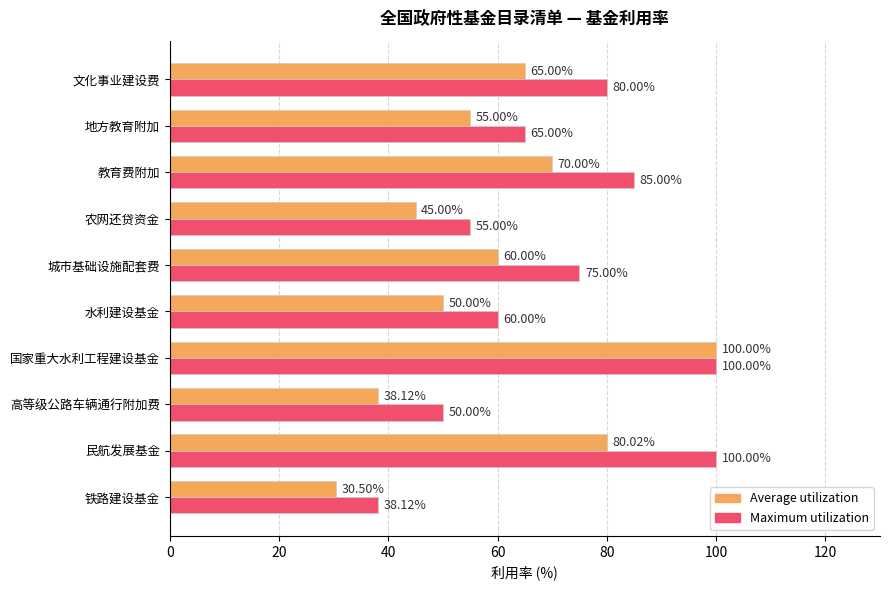

What is the spread (max minus min) of values at 高等级公路车辆通行附加费?

11.9